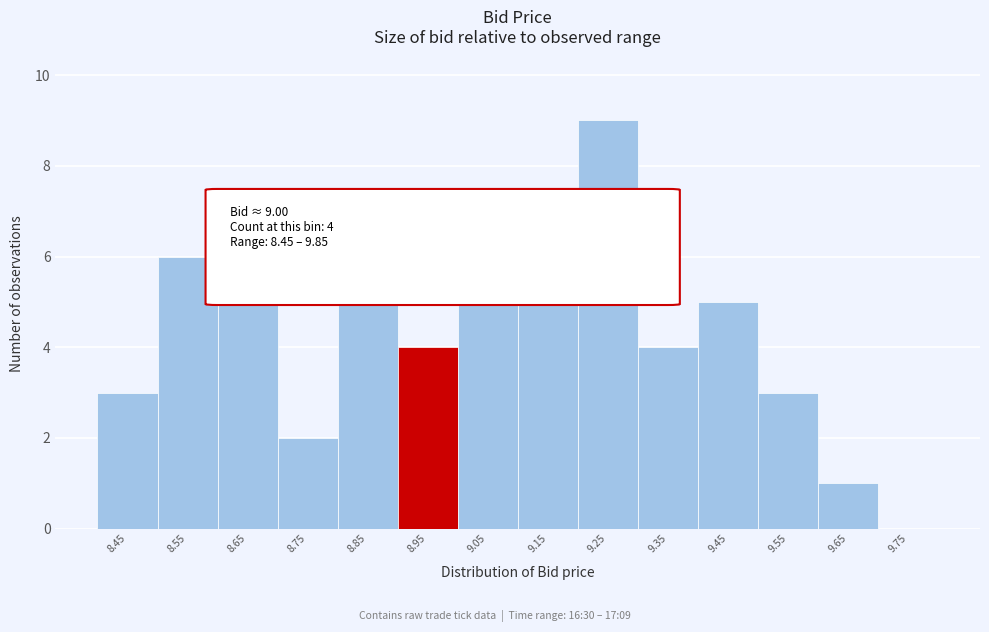

Reading left to right, transcribe all the data shown in this chart.

8.45=3	8.55=6	8.65=7	8.75=2	8.85=5	8.95=4	9.05=5	9.15=5	9.25=9	9.35=4	9.45=5	9.55=3	9.65=1	9.75=0